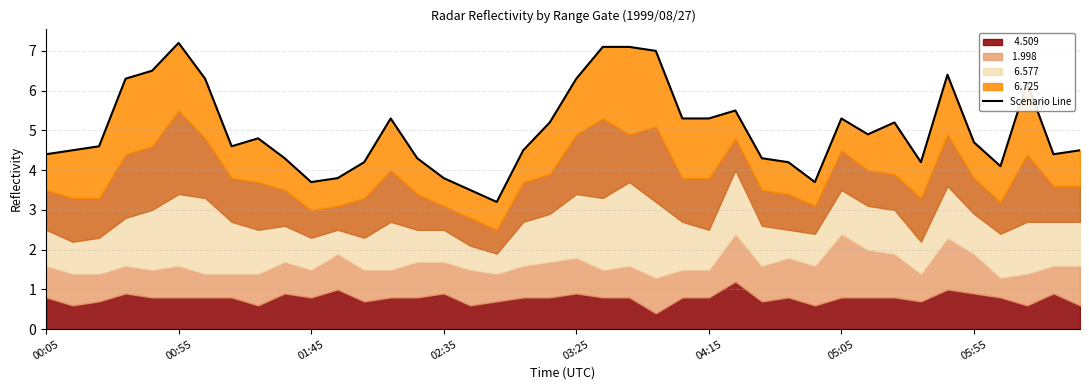

What is the average value?

5.0